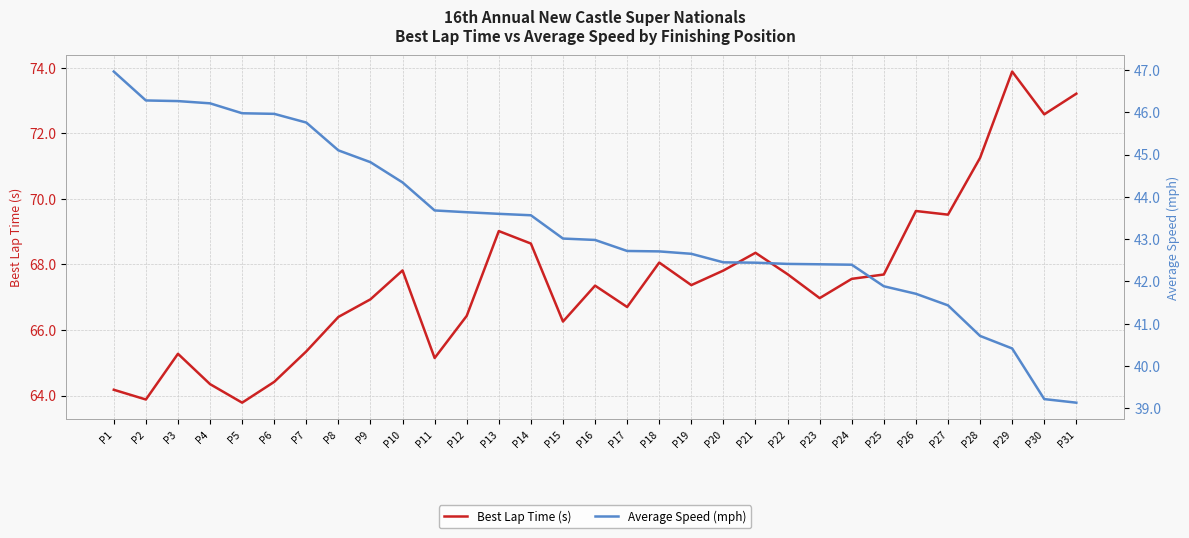

Between P2 and P6, which is larger?

P6